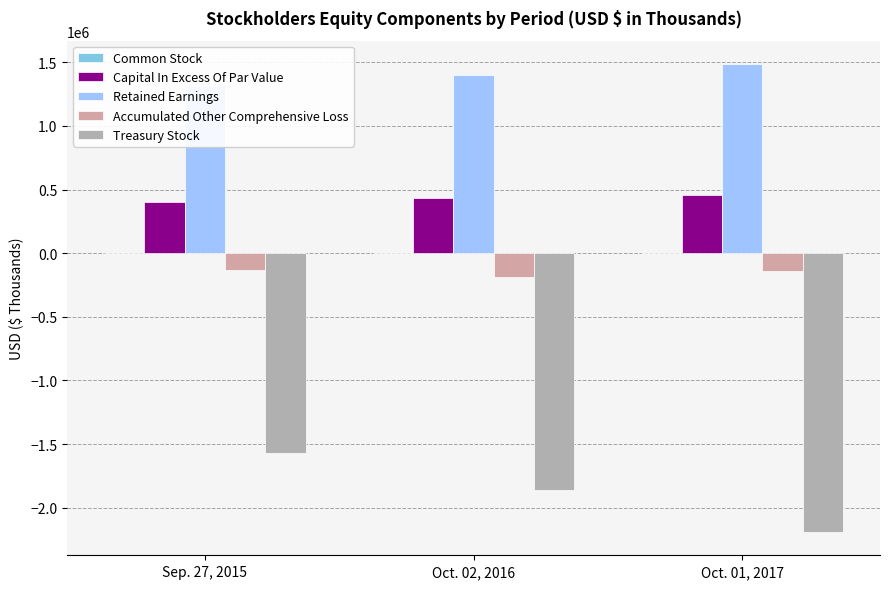

At which category does the chart reach its peak across all series?

Oct. 01, 2017